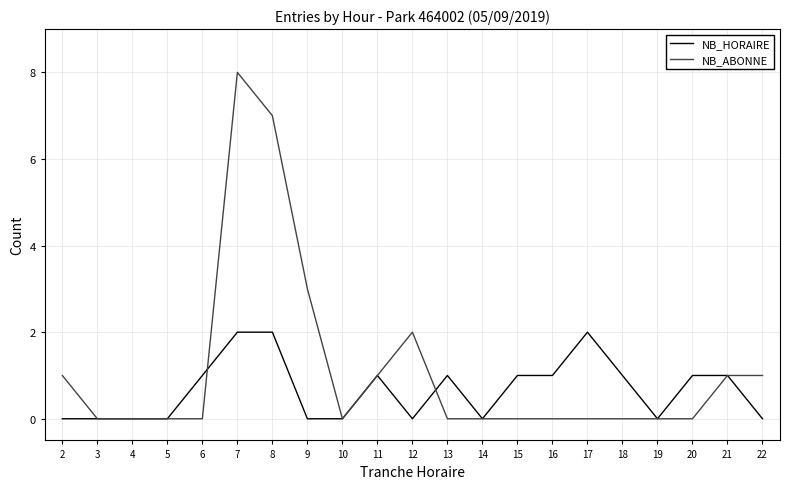

What is the average value of the NB_ABONNE series?

1